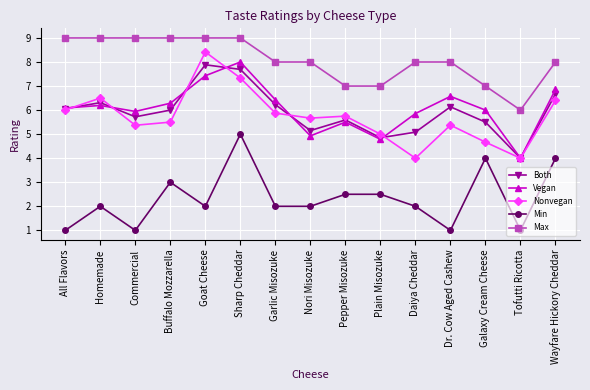

What is the value of the Max point at the 5th from the left?

9.0